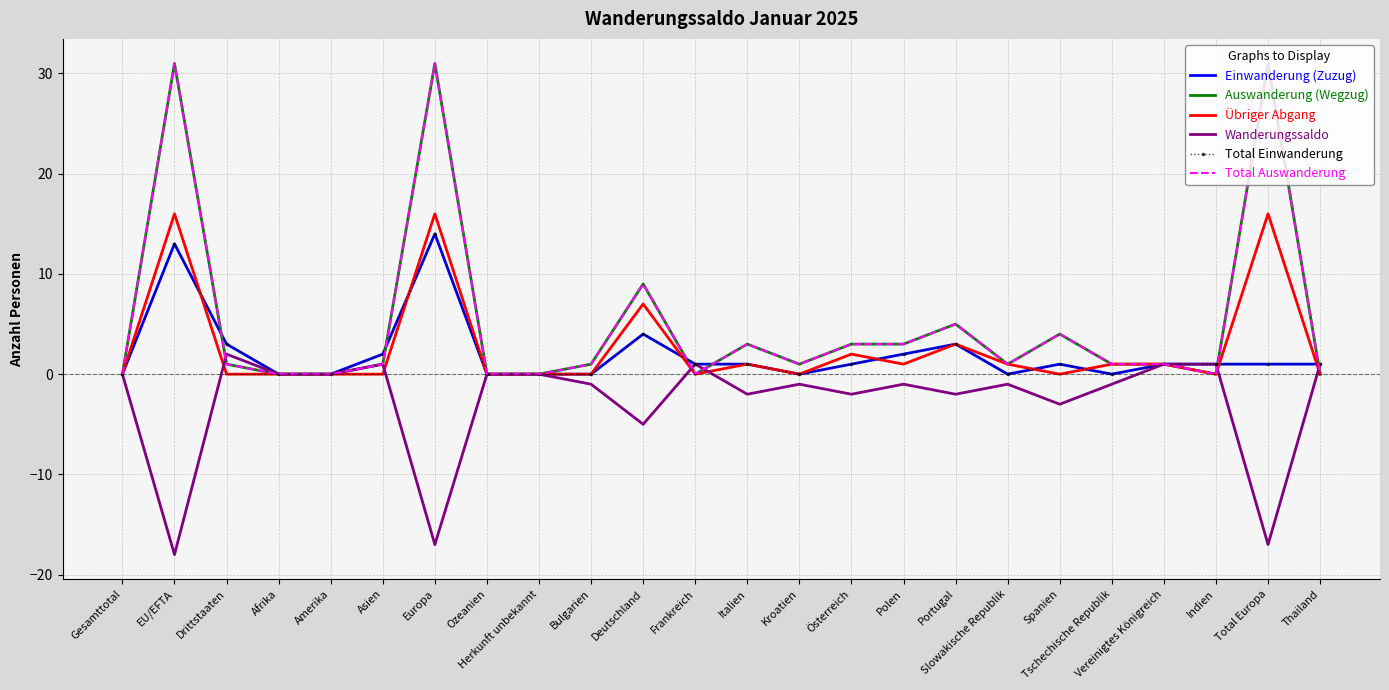

At Indien, list the series in order from largest to smallest.

Einwanderung (Zuzug), Wanderungssaldo, Total Einwanderung, Auswanderung (Wegzug), Übriger Abgang, Total Auswanderung